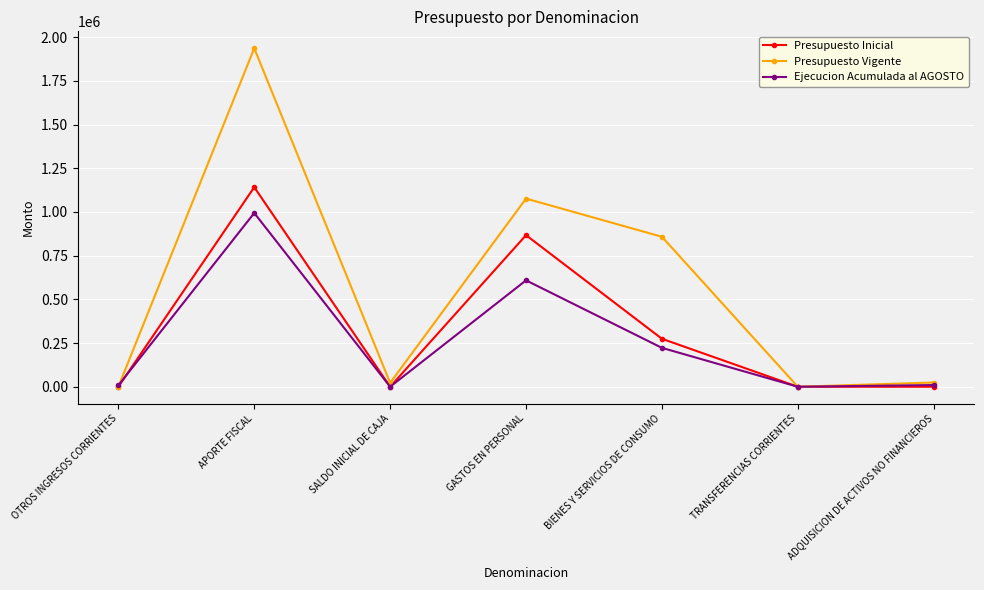

At which label is Presupuesto Inicial closest to 570771?

BIENES Y SERVICIOS DE CONSUMO